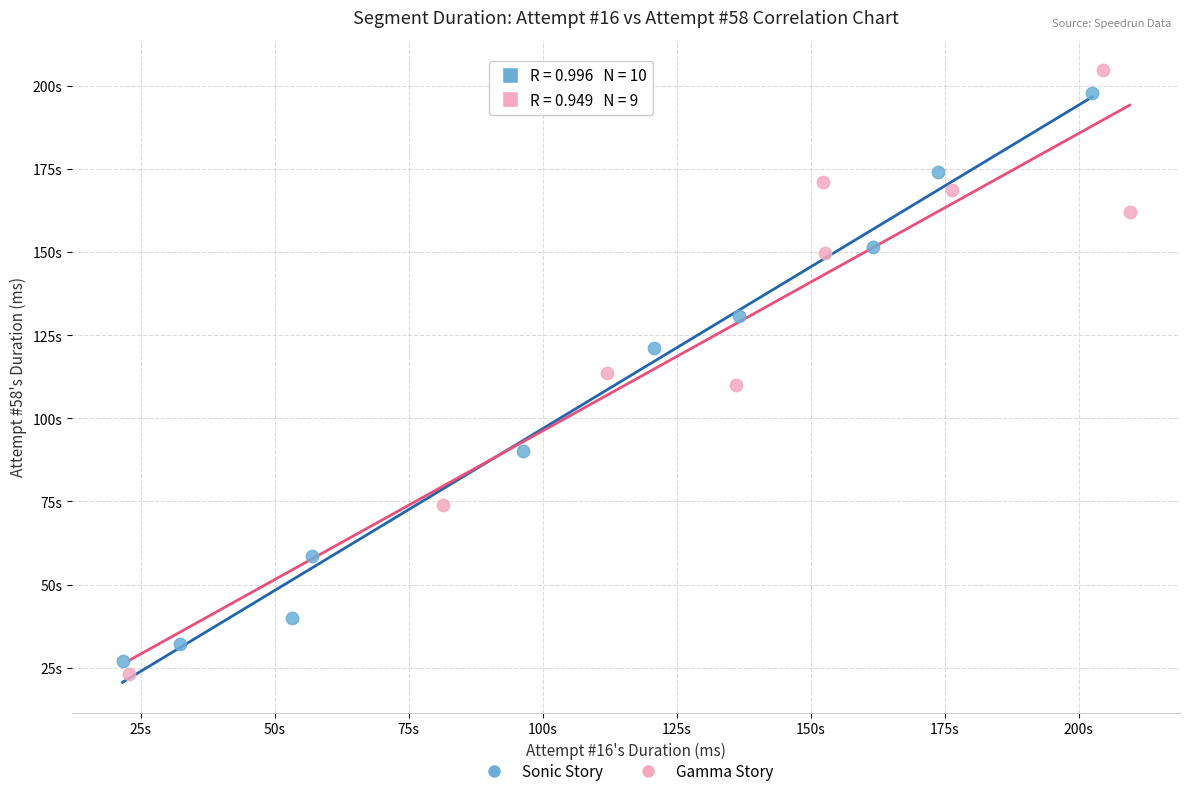

What are all the series names shown in the legend?

Sonic Story, Gamma Story